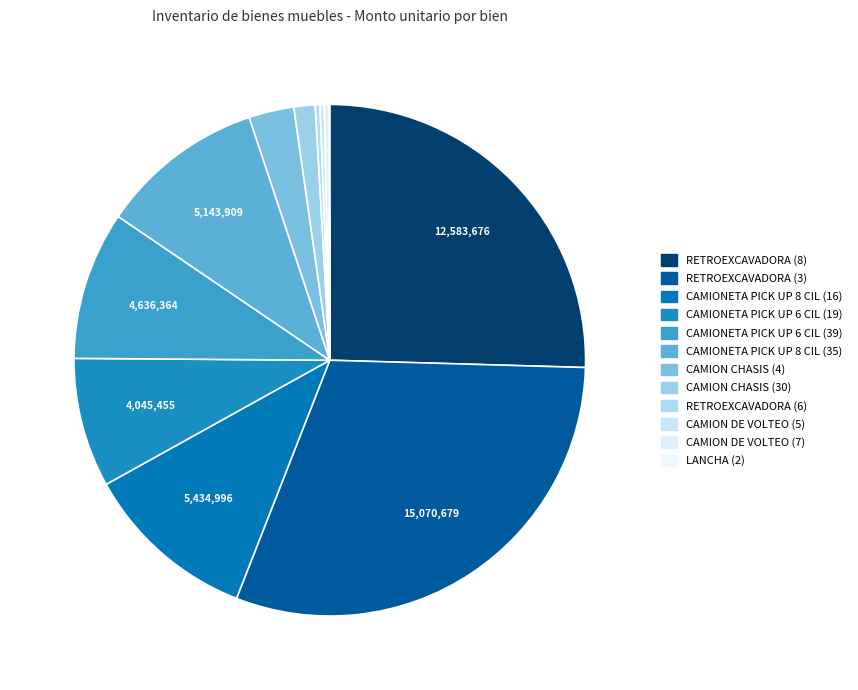

What portion of the pie excludes LANCHA (2)?

99.9%